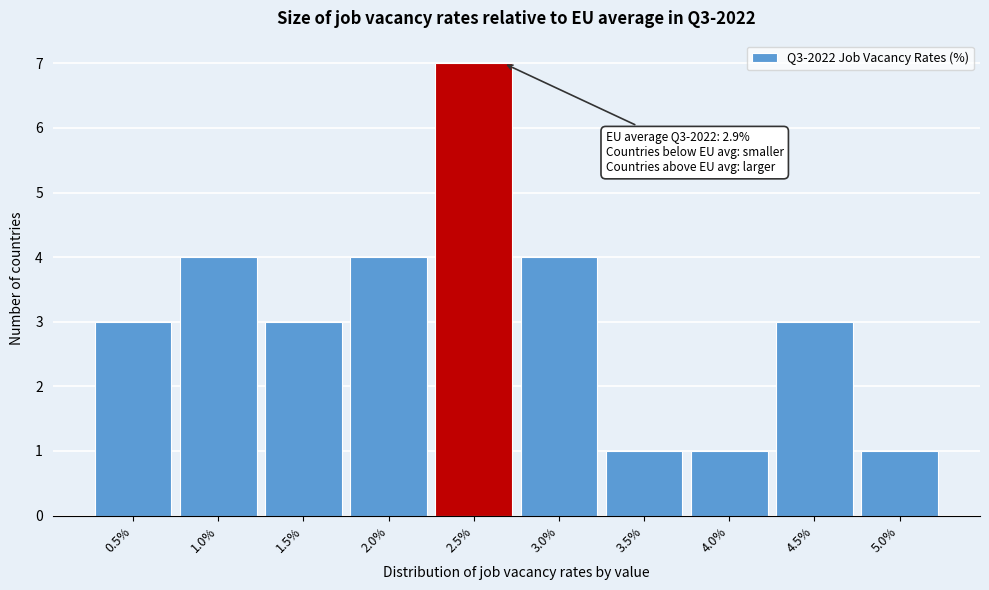

Reading left to right, extract all data points from this chart.

0.5%=3	1.0%=4	1.5%=3	2.0%=4	2.5%=7	3.0%=4	3.5%=1	4.0%=1	4.5%=3	5.0%=1